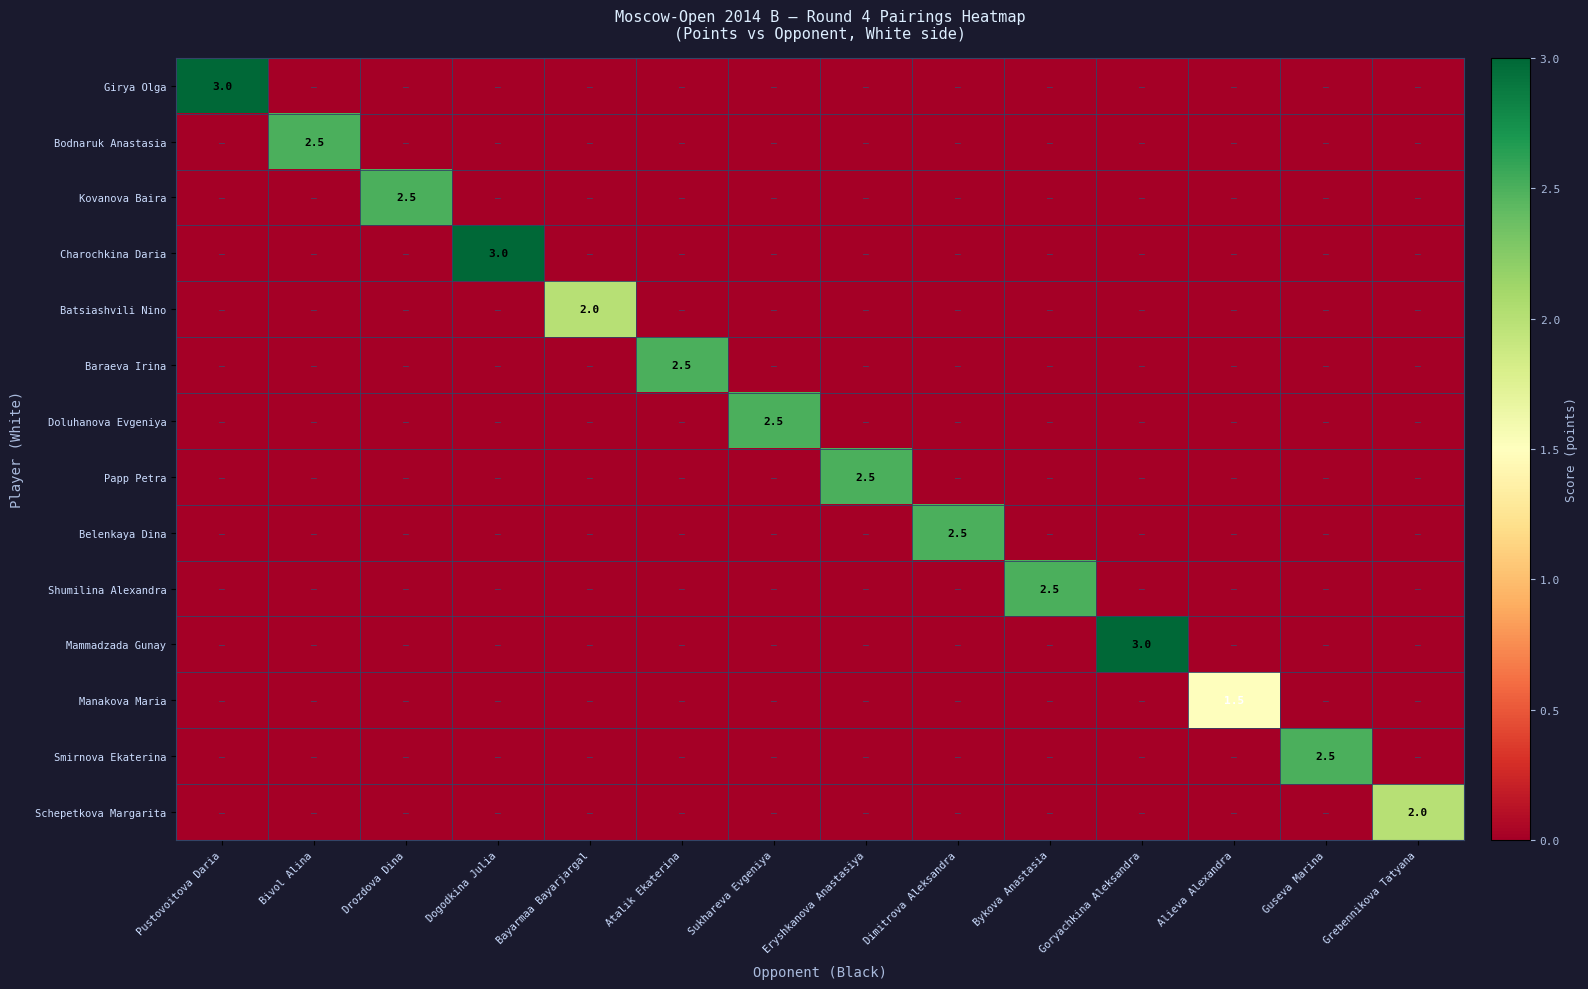

At which label does Smirnova Ekaterina reach its peak?

Guseva Marina